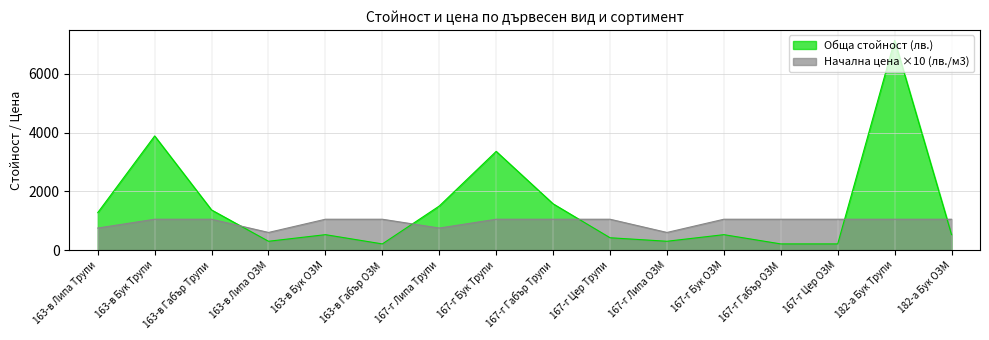

Which series ends up on top after the final intersection of Начална цена (лв./м3) and Обща стойност (лв.)?

Начална цена (лв./м3)